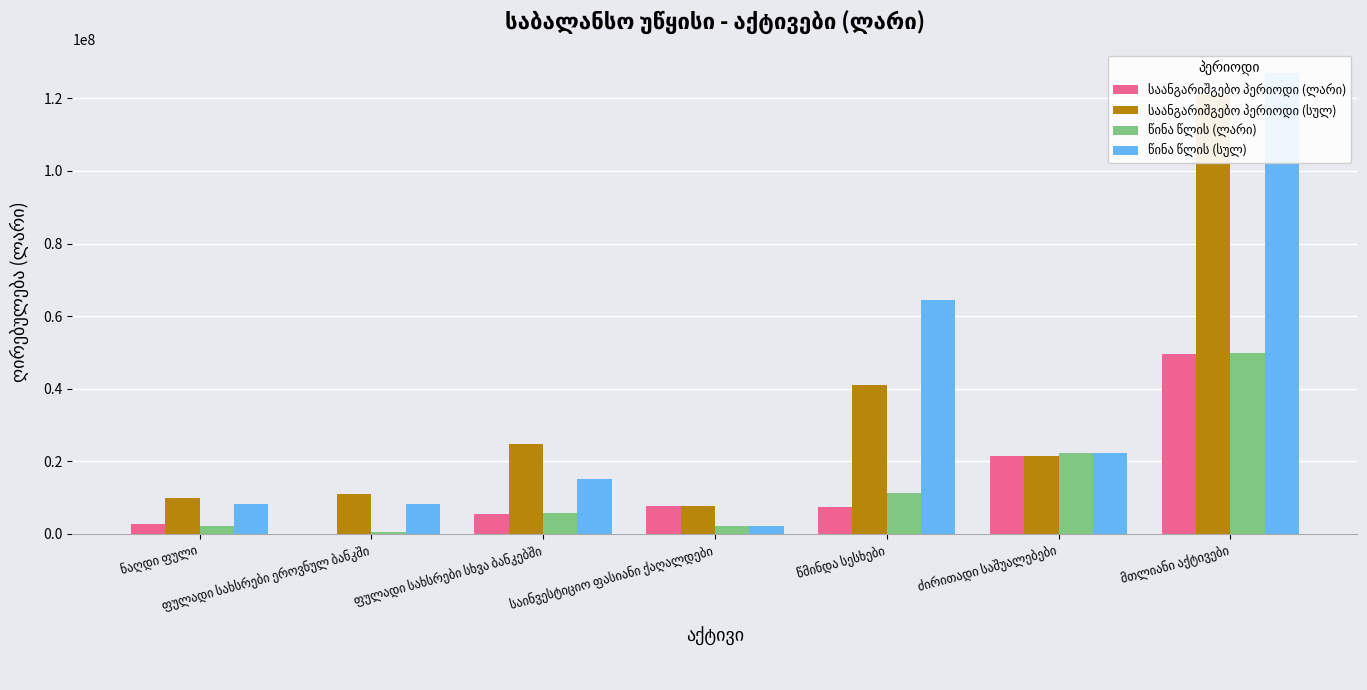

What is the lowest value of the საანგარიშგებო პერიოდი (სულ) series?

7634556.0